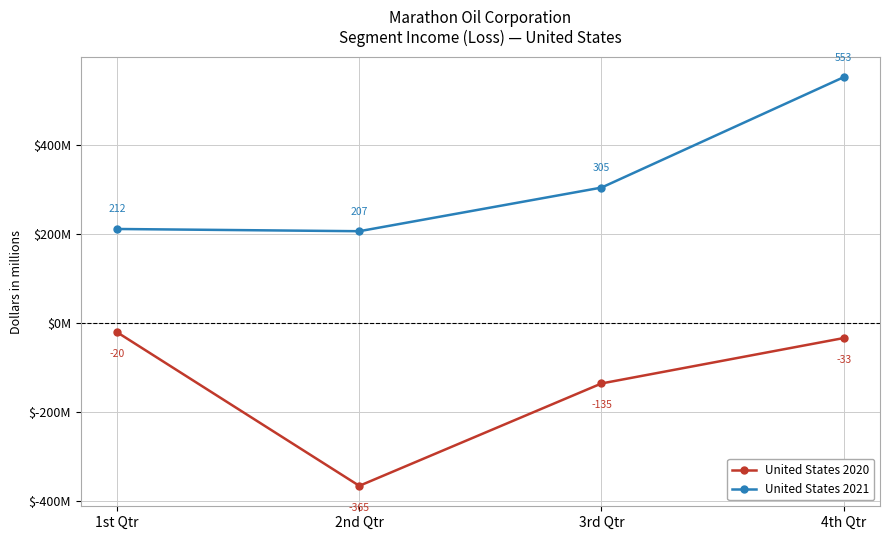

At which category does United States 2020 reach its first local valley?

2nd Qtr